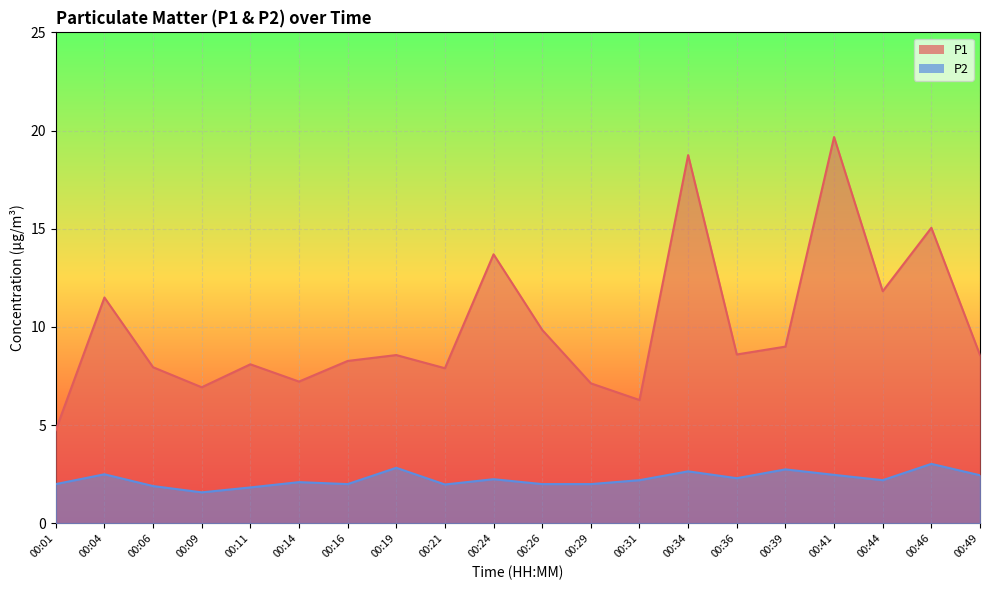

What value does the P2 series have at 00:06?

1.9